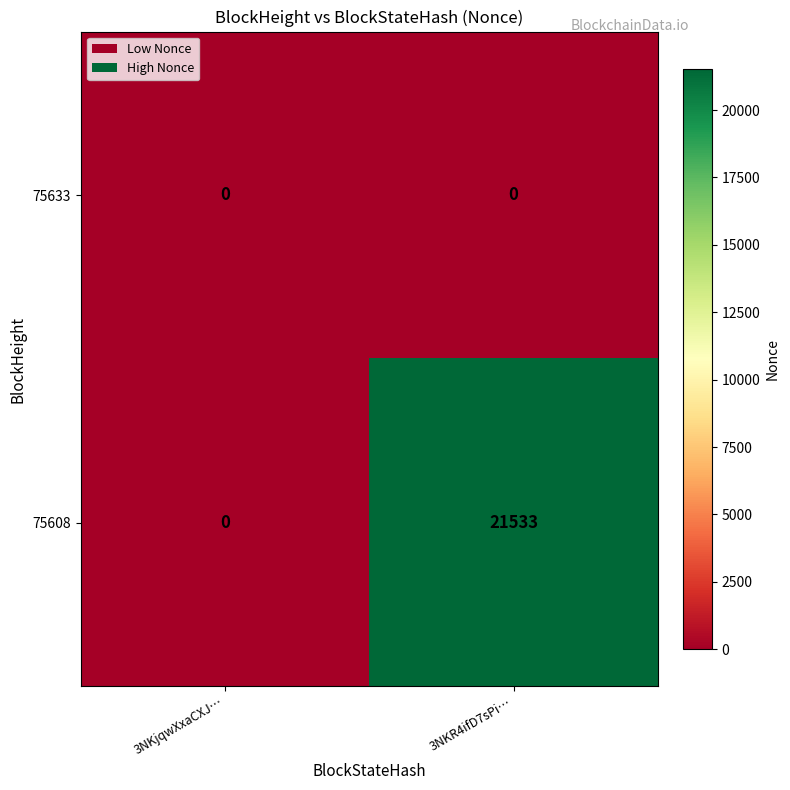

Between 3NKjqwXxaCXJ… and 3NKR4ifD7sPi…, which series saw the biggest shift?

75608